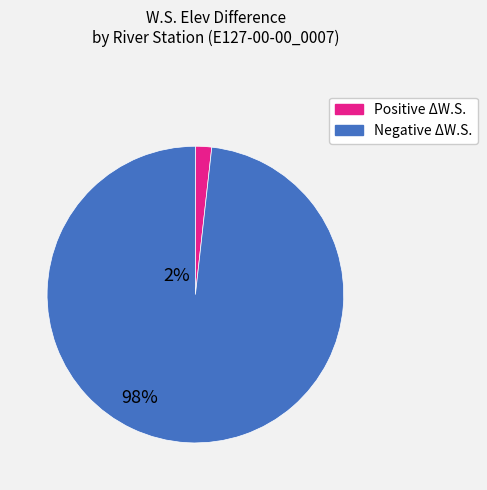

Does any single category account for the majority?

Yes